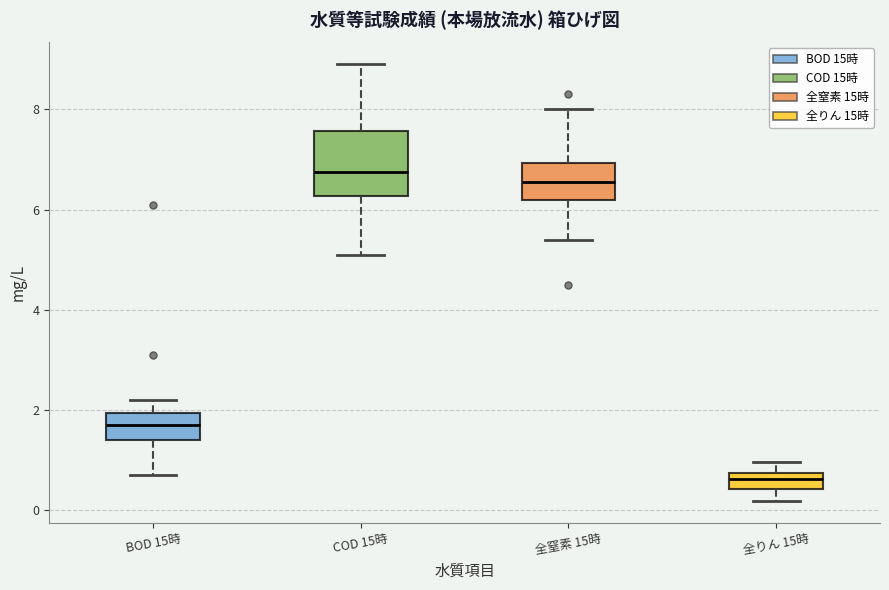

Which box has the lowest median line?

全りん 15時